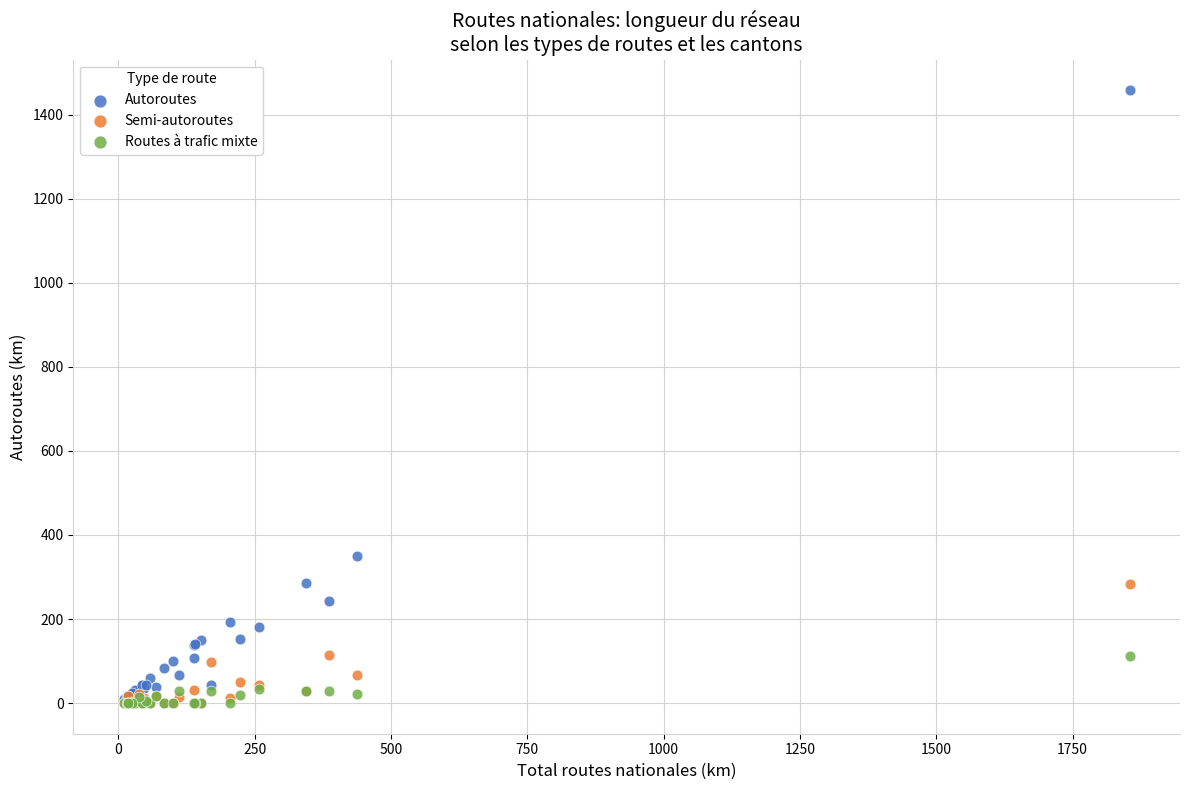

Across all series, what Y value is closest to 728?

350.7